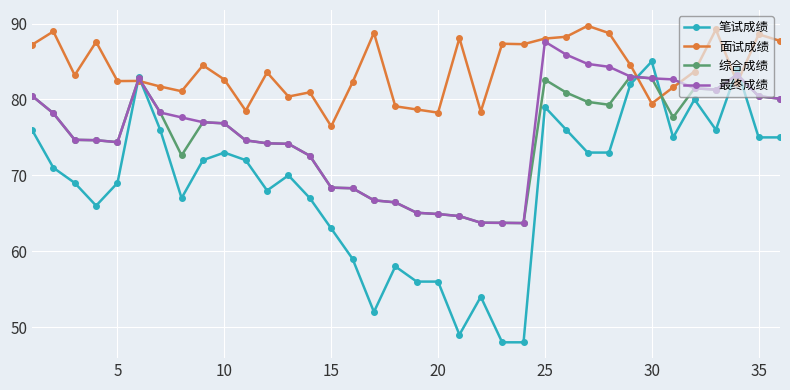

What is the smallest value displayed?

48.0